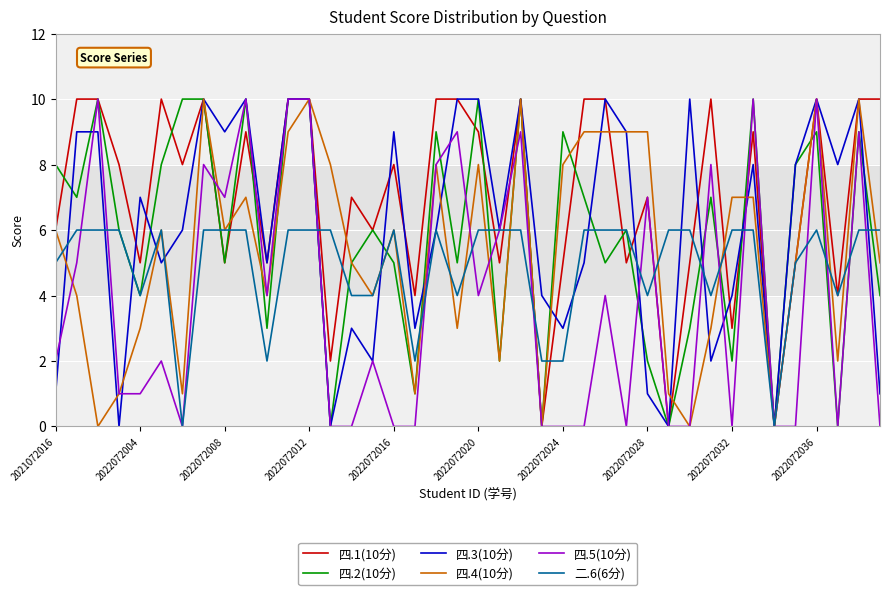

At how many categories does at least one series exceed 1?

39